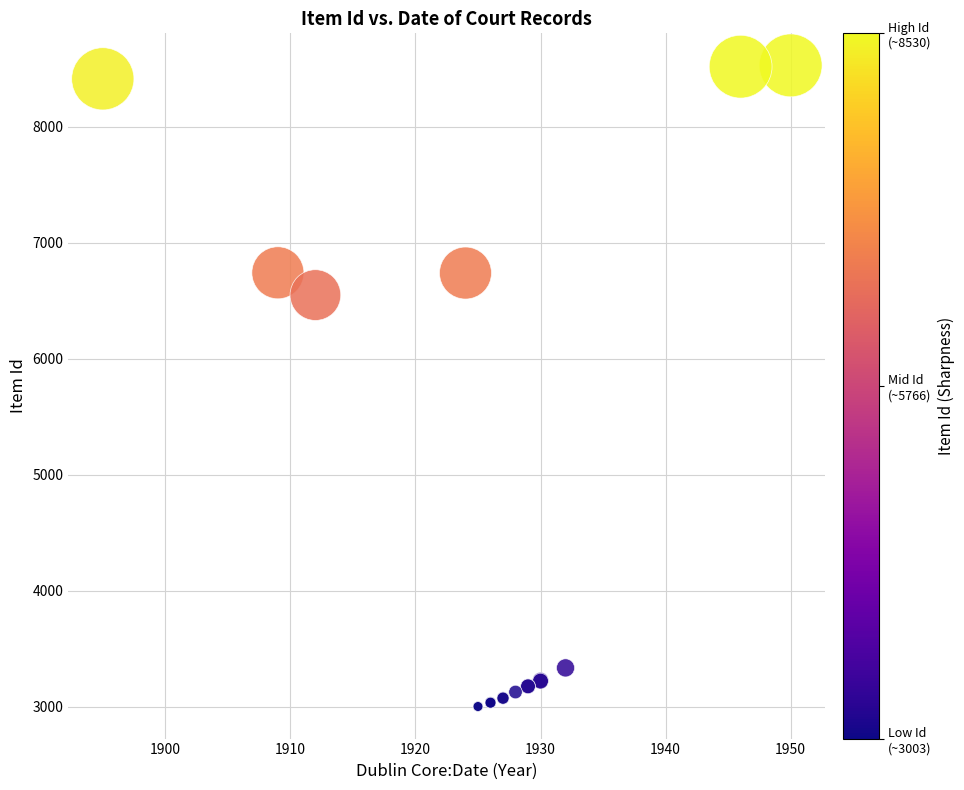

What Y value in the scatter plot is closest to 5766?

6550